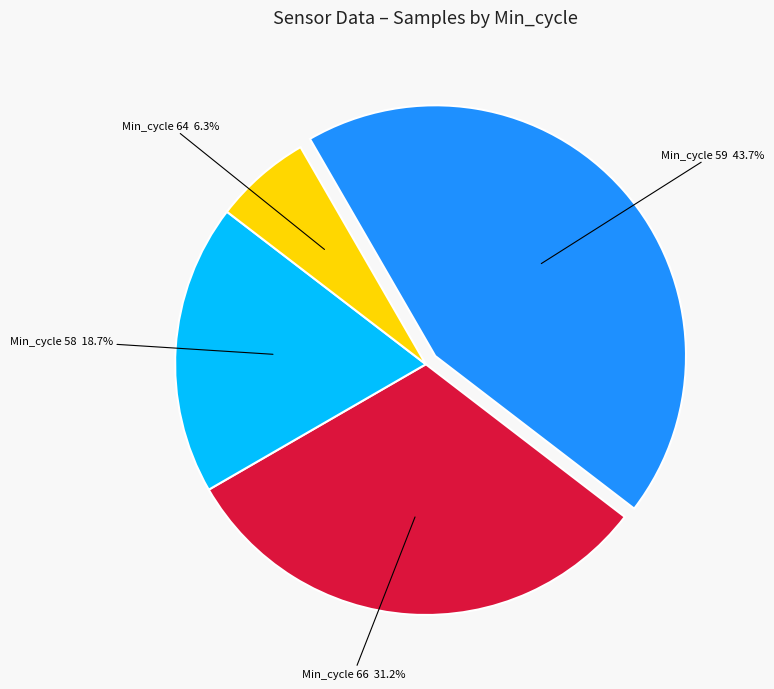

Is there any slice that represents more than half of the pie?

No